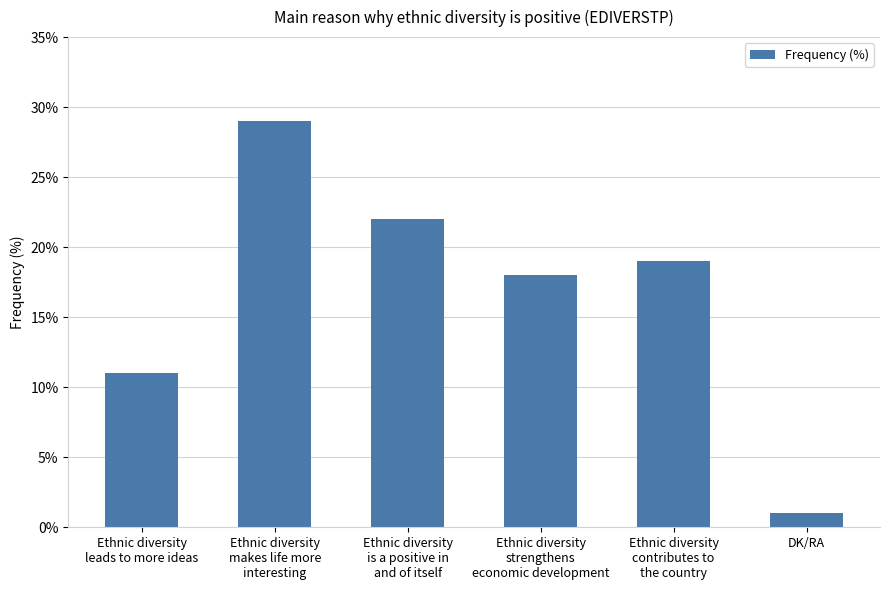

Which label corresponds to the smallest value in the chart?

DK/RA